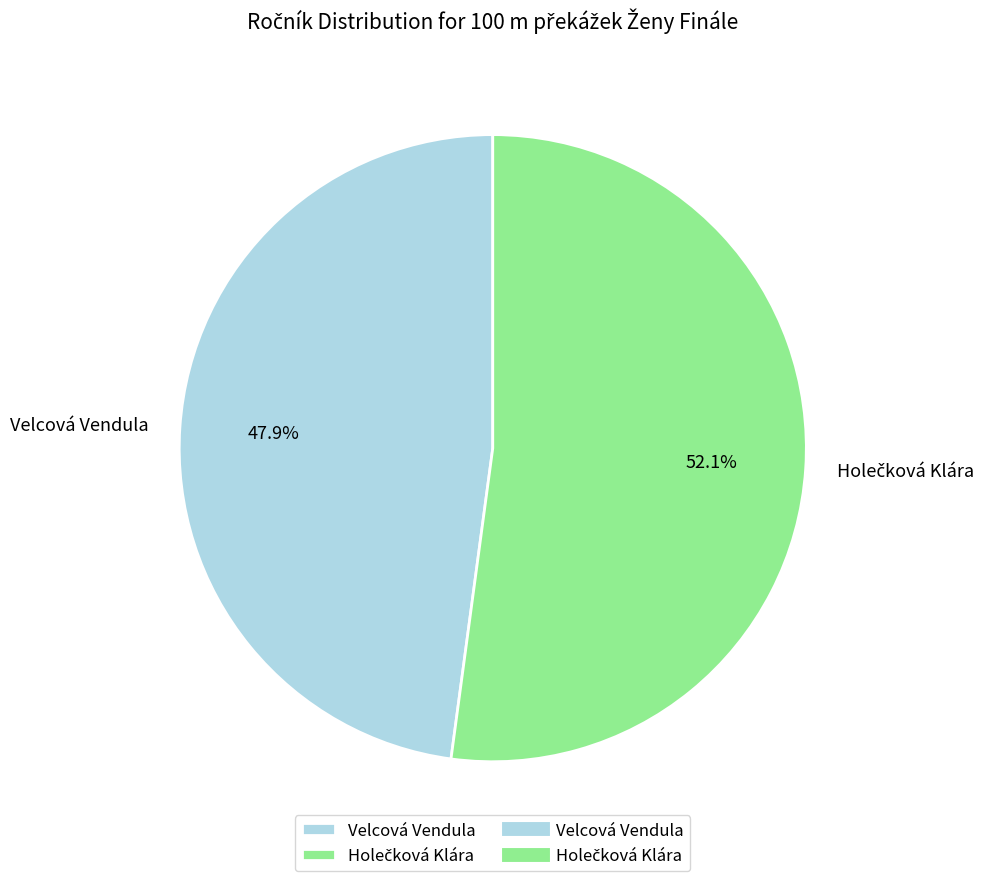

How many segments does this pie chart have?

2